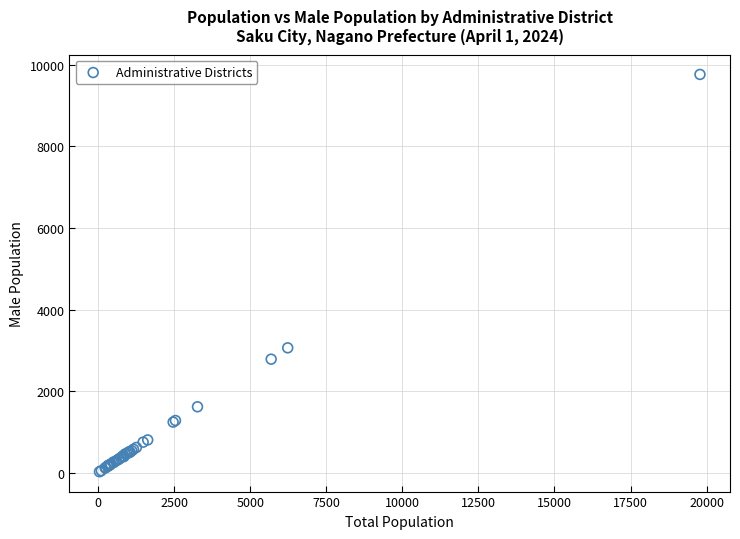

What Y value in the scatter plot is closest to 4893?

3061